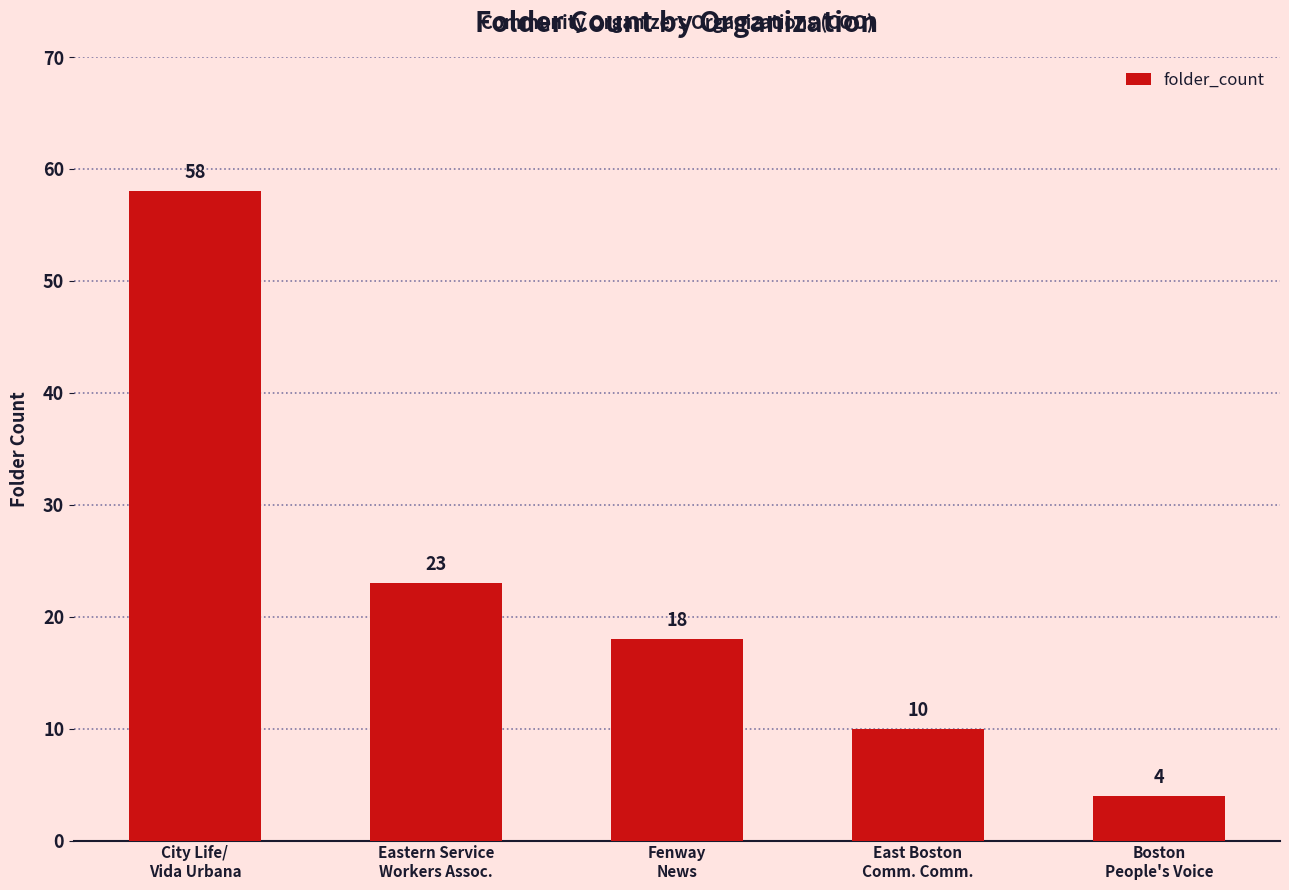

List the labels in order of value, smallest first.

Boston
People's Voice, East Boston
Comm. Comm., Fenway
News, Eastern Service
Workers Assoc., City Life/
Vida Urbana